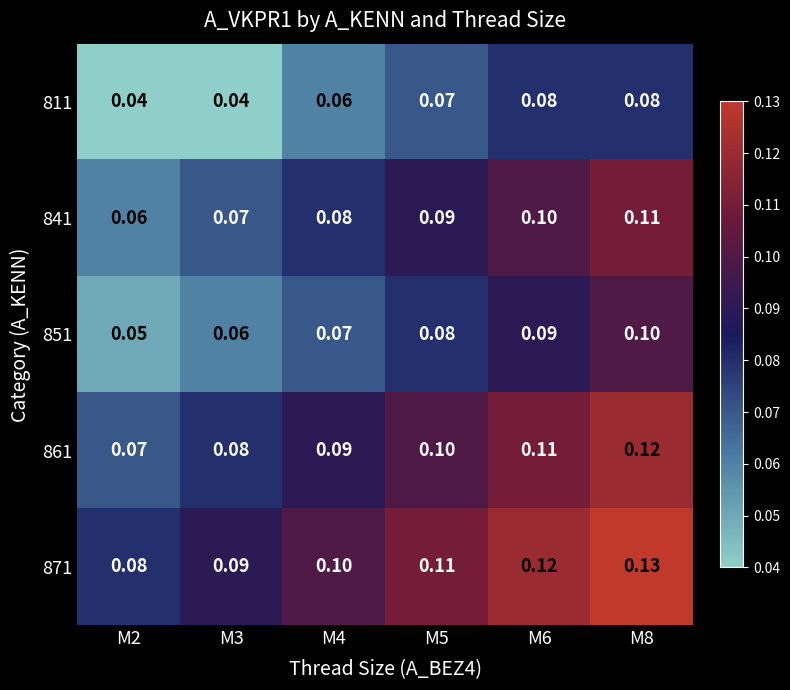

Is the value of 851 at M6 greater than the value of 861 at M2?

Yes